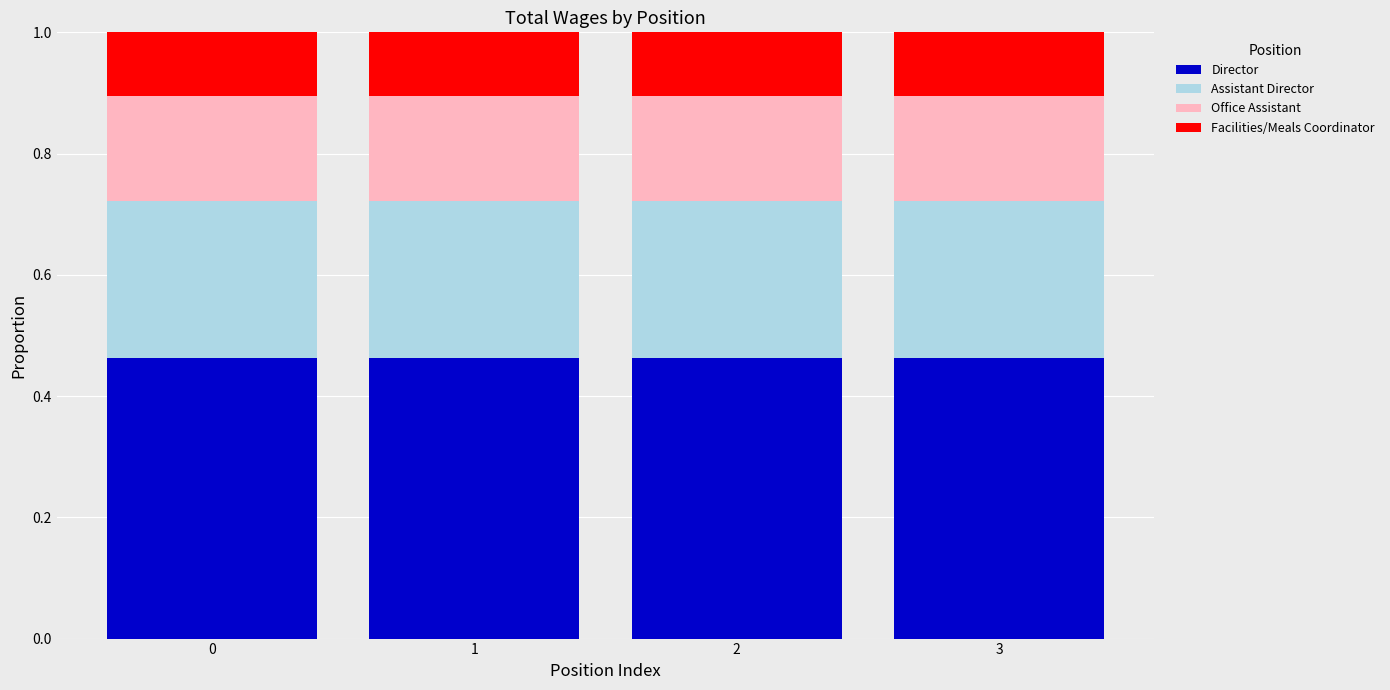

What is the total value across all series at 2?

1.0